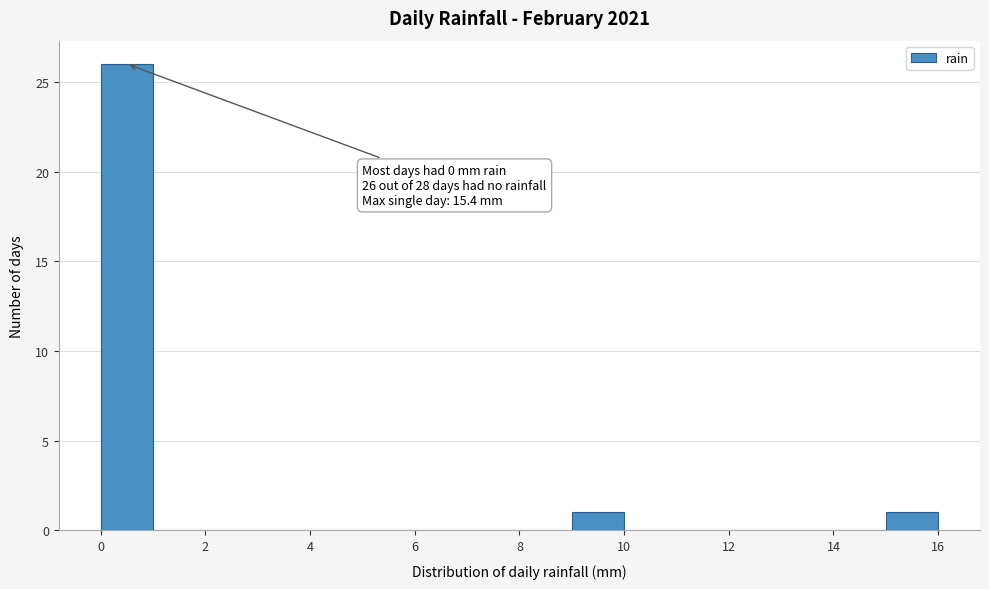

Which range on the x-axis has the tallest bar?

0 to 1